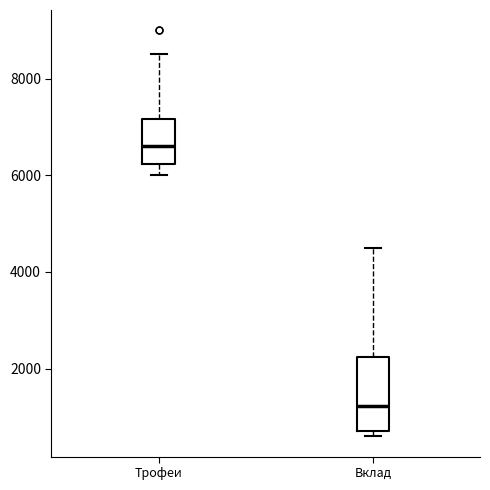

Which box has the highest median line?

Трофеи